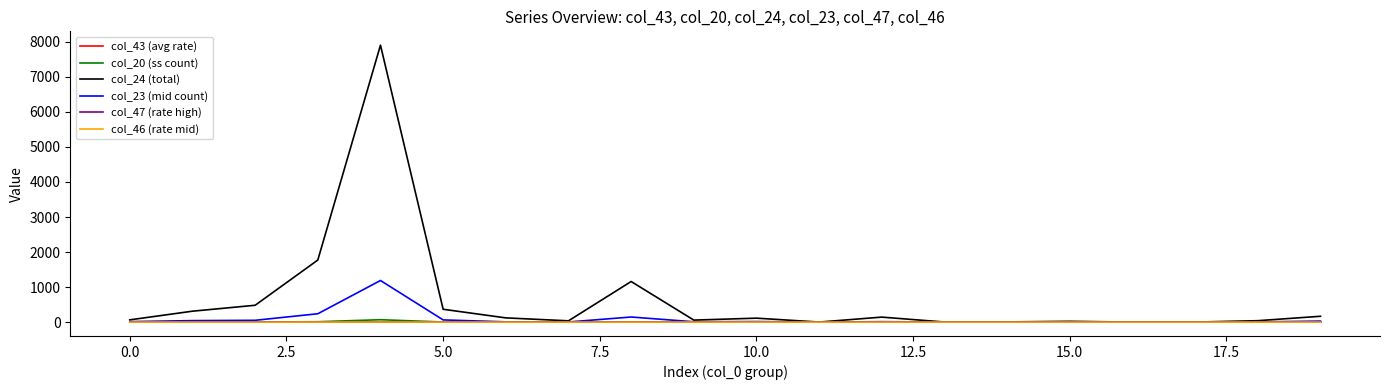

Which series has the largest total across all categories?

col_24 (total)